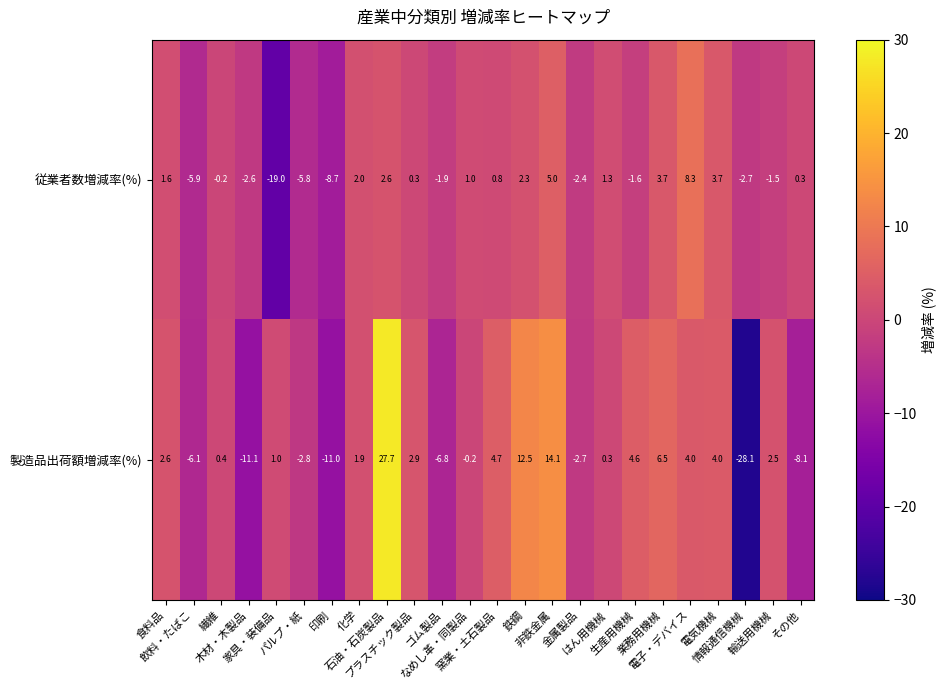

What is the average value of the 製造品出荷額増減率(%) series?

0.5